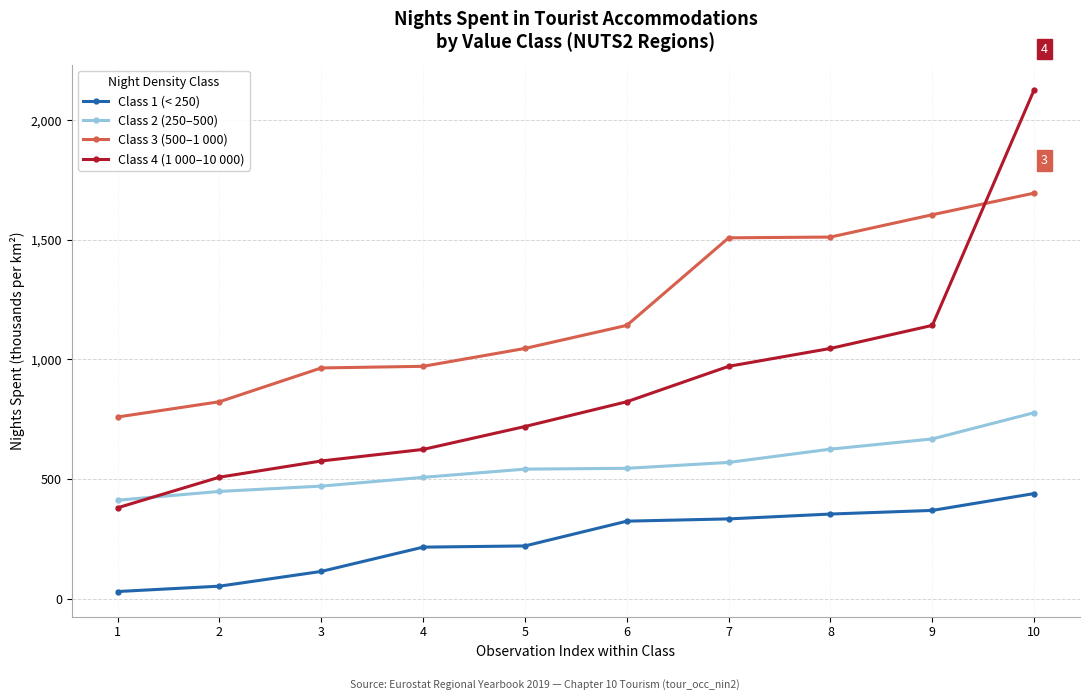

What is the sum of all Class 3 (500–1 000) values?

12026.1